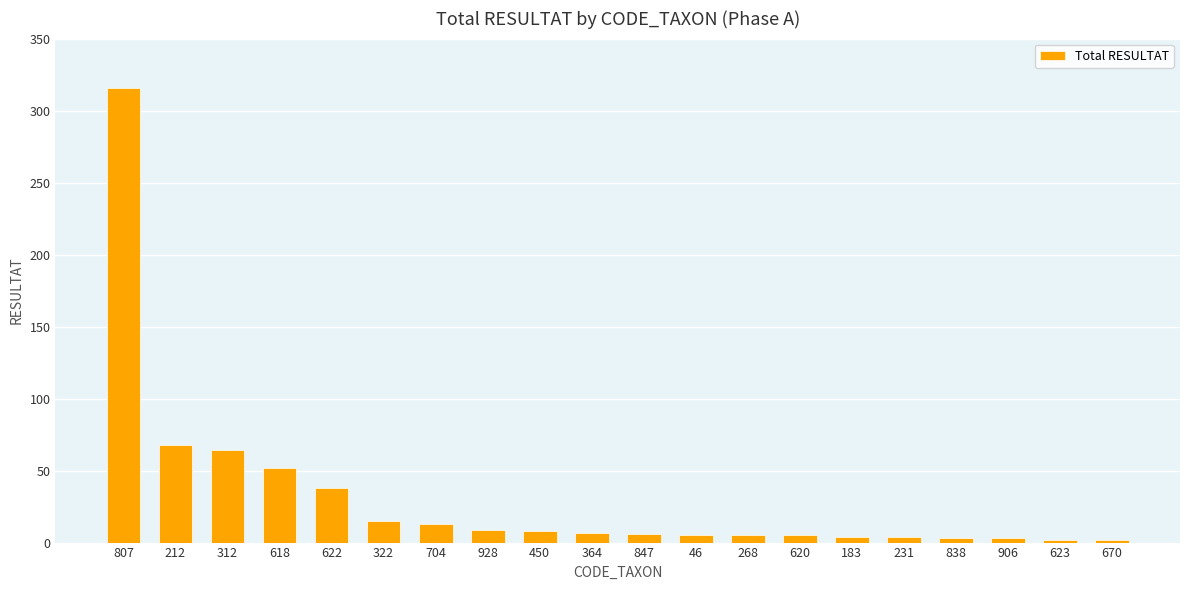

Is it true that the value at 618 is 52?

True